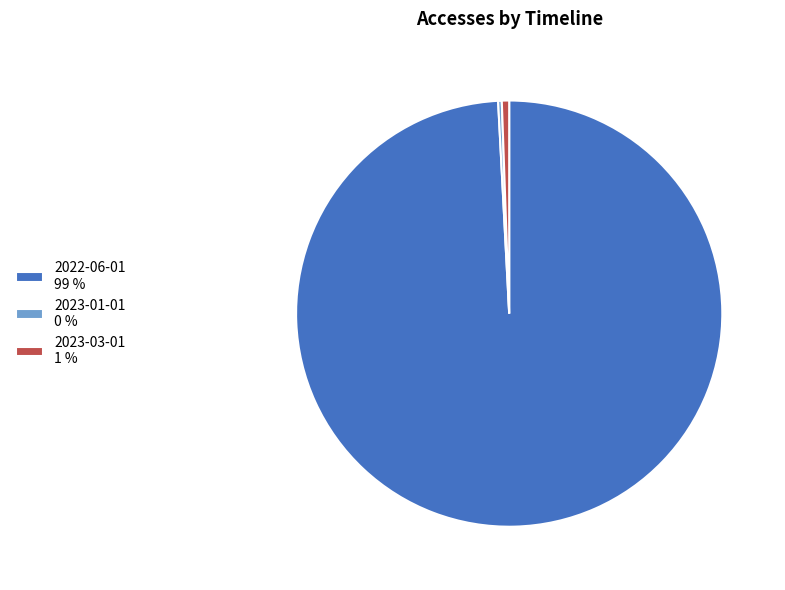

Is there a majority slice in this chart?

Yes